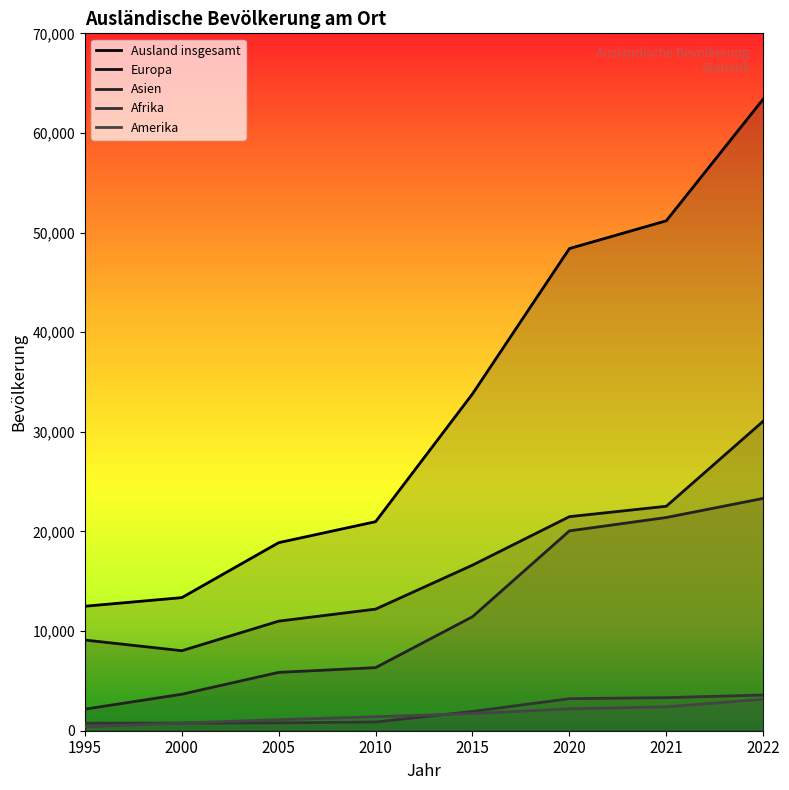

What is the difference between the highest and lowest values at 2021?

48786